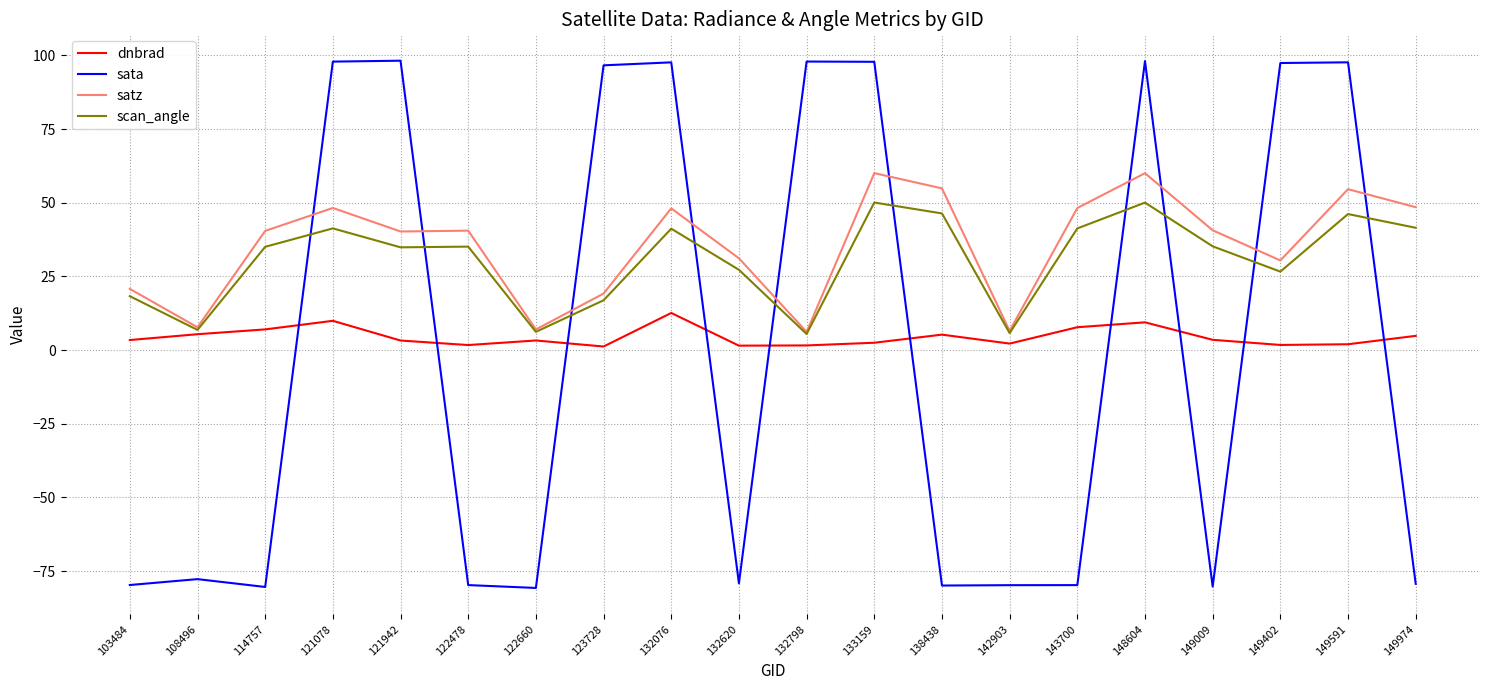

What are all the series names shown in the legend?

dnbrad, sata, satz, scan_angle